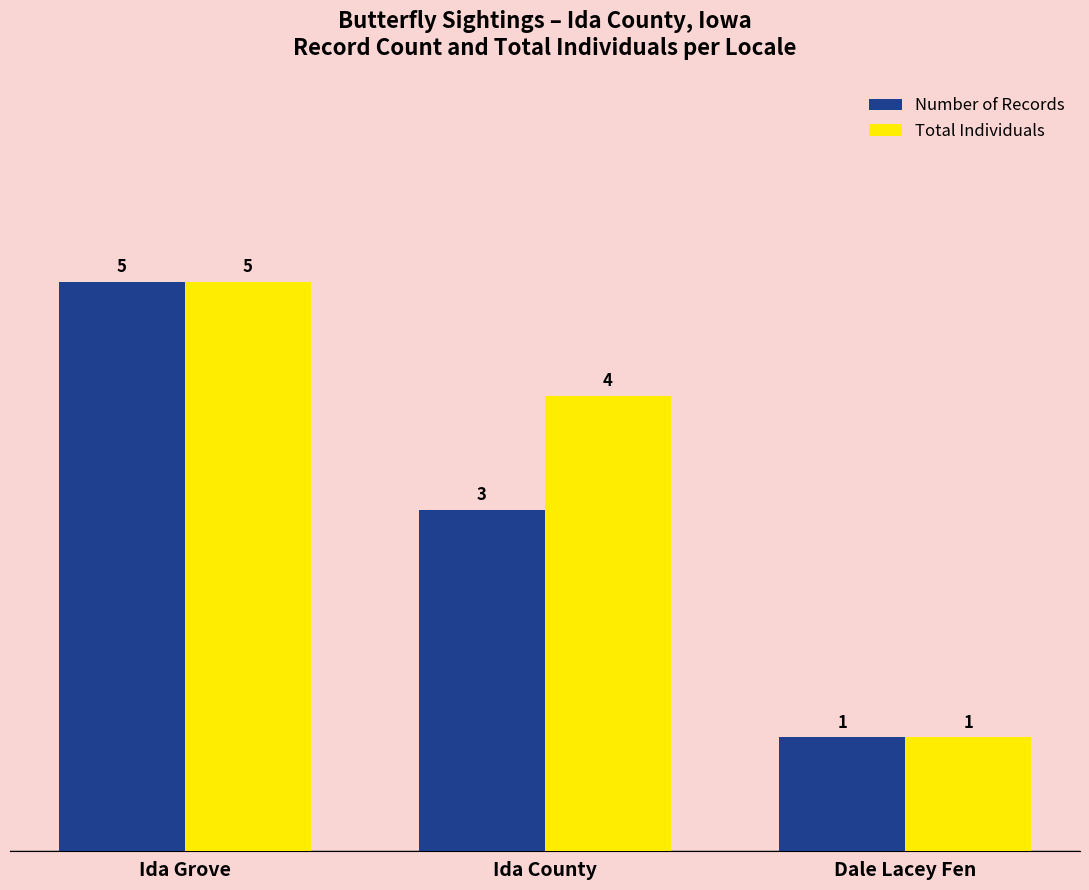

What is the label of the 2nd bar from the right?

Ida County